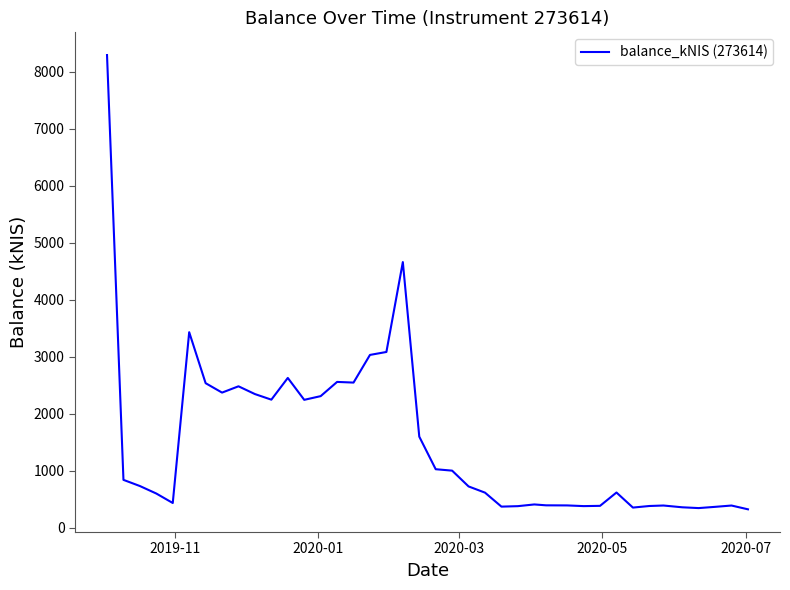

What is the difference between the maximum and minimum values?

7970.0